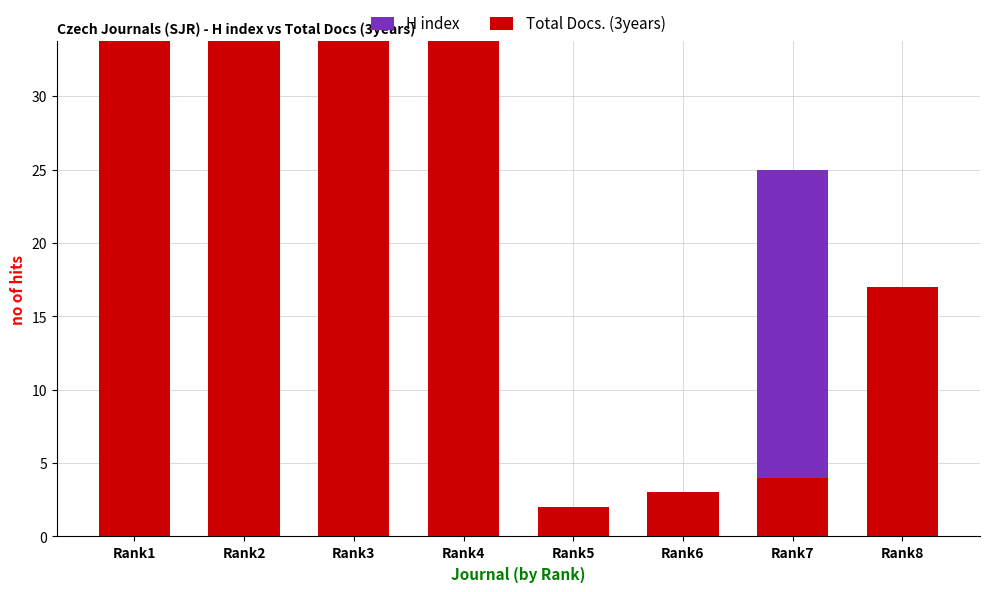

Reading right to left, list all the values displayed in this chart.

H index: Rank8=10	Rank7=25	Rank6=1	Rank5=2	Rank4=17	Rank3=27	Rank2=17	Rank1=27
Total Docs. (3years): Rank8=17	Rank7=4	Rank6=3	Rank5=2	Rank4=65	Rank3=36	Rank2=155	Rank1=34